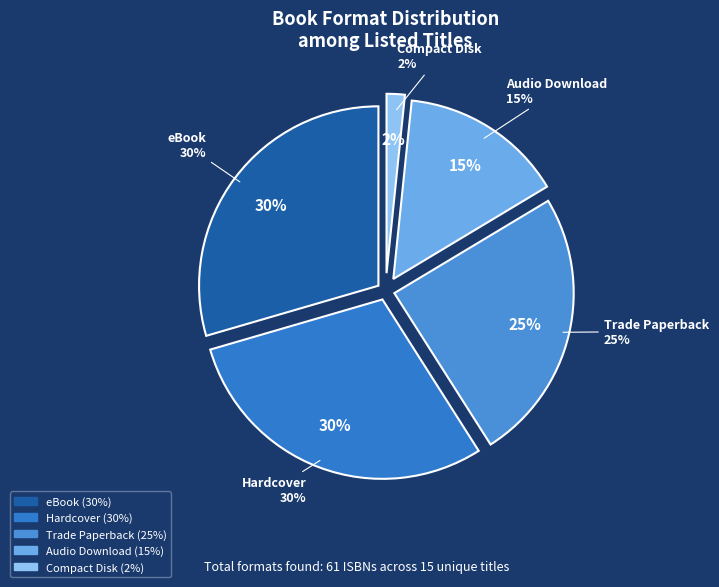

Is Audio Download the majority of the pie?

No